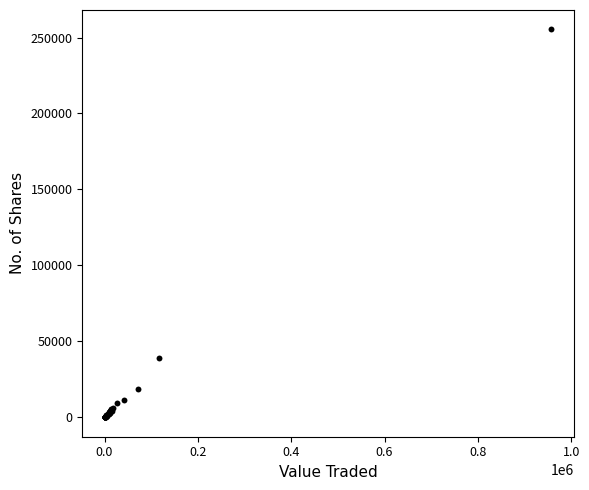

What Y value in the scatter plot is closest to 127698?

39054